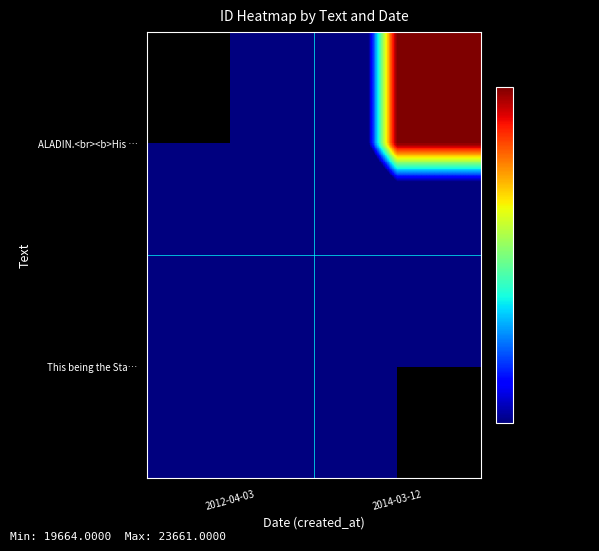

At how many categories does at least one series exceed 1516?

2